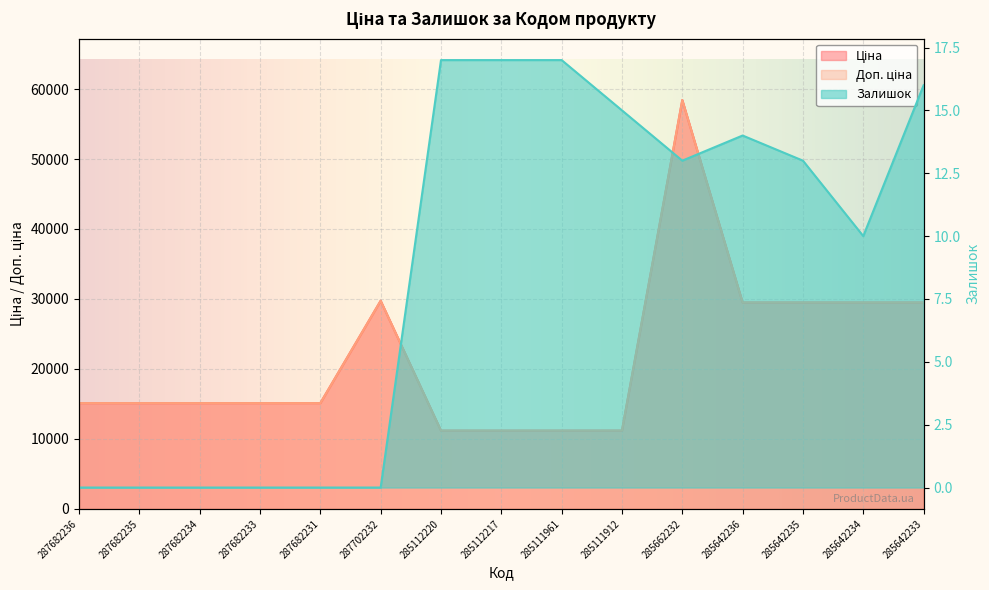

At how many categories does at least one series exceed 54004?

1